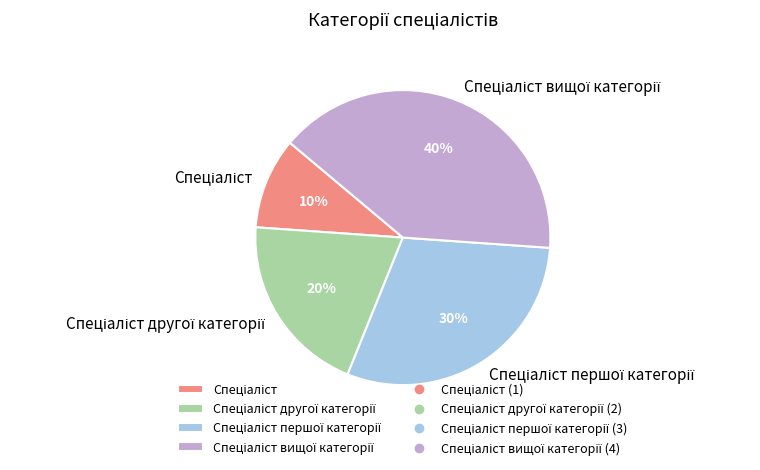

Is there any slice that represents more than half of the pie?

No